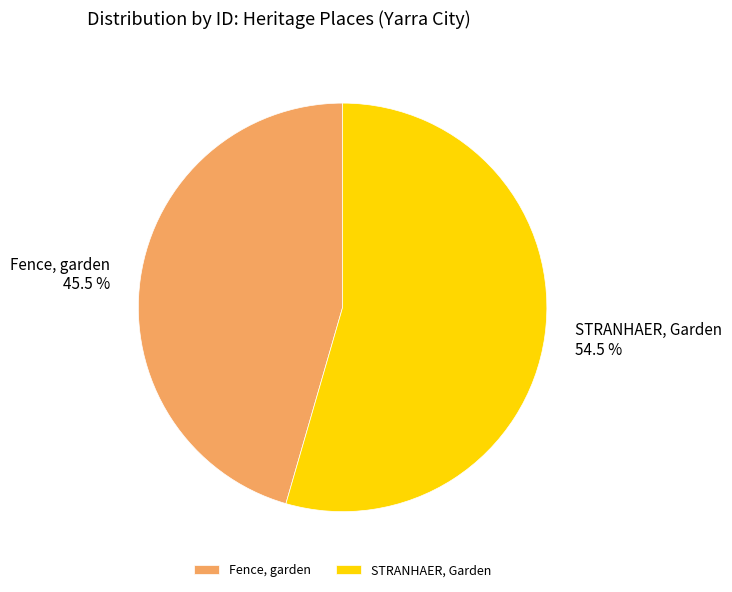

Which slice is the largest?

STRANHAER, Garden